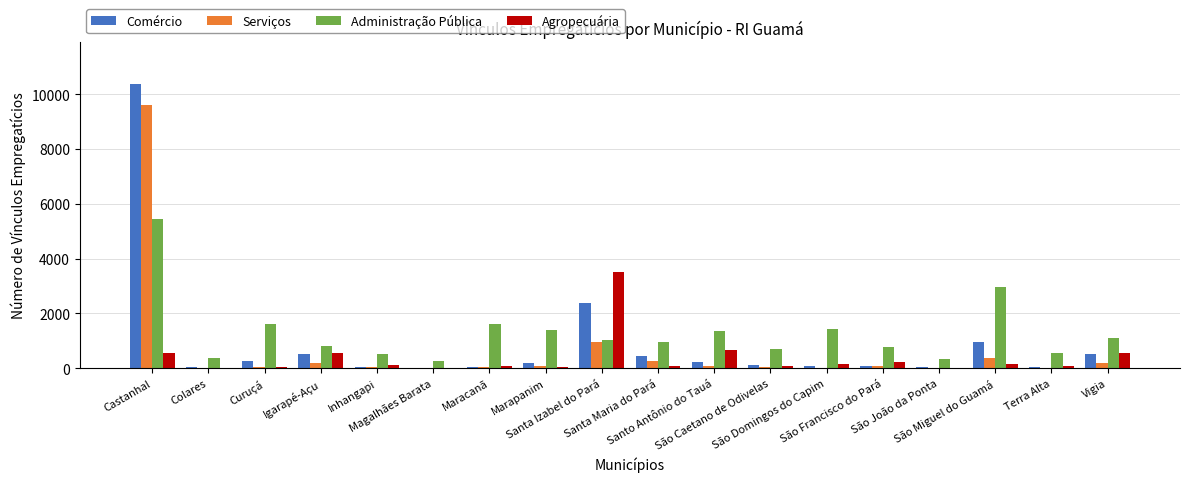

What is the sum of all Comércio values?

16291